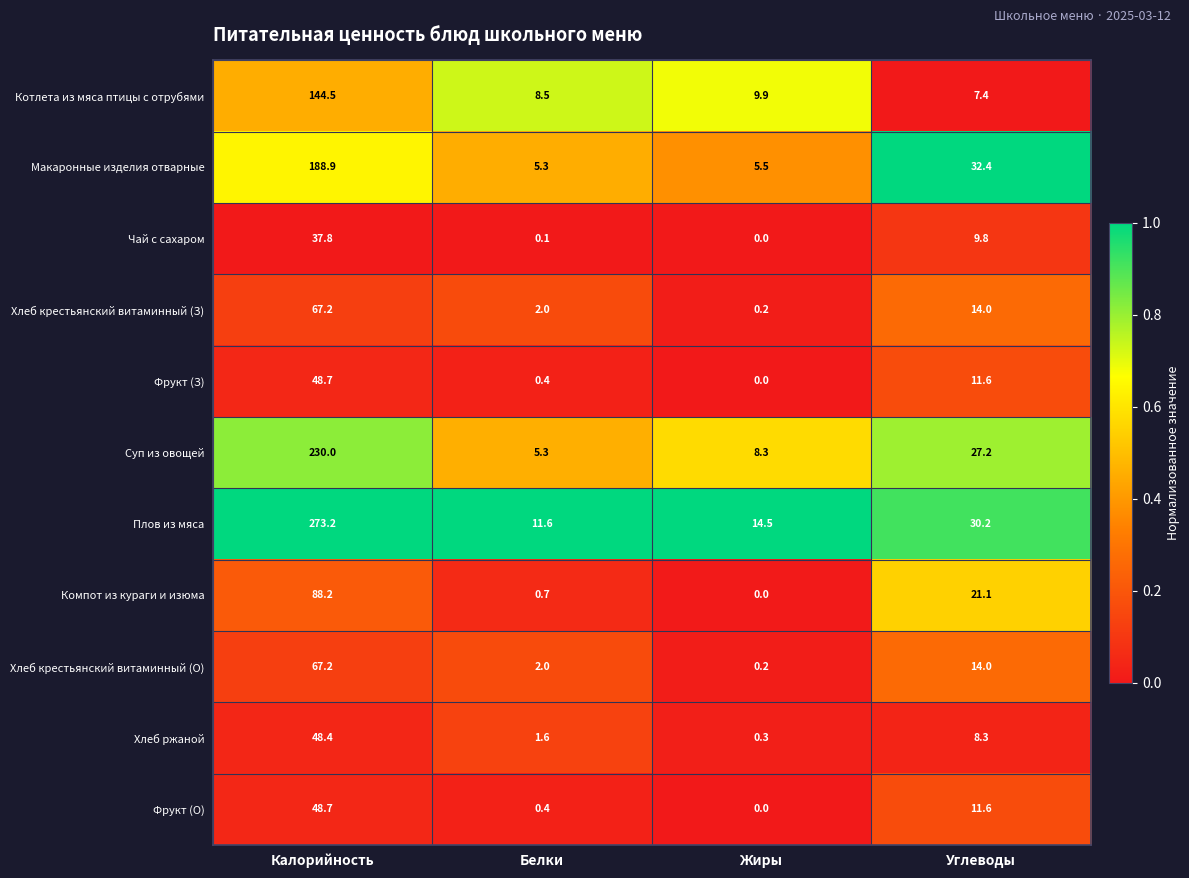

What is the sum of the Чай с сахаром values at Белки and Калорийность?

37.9